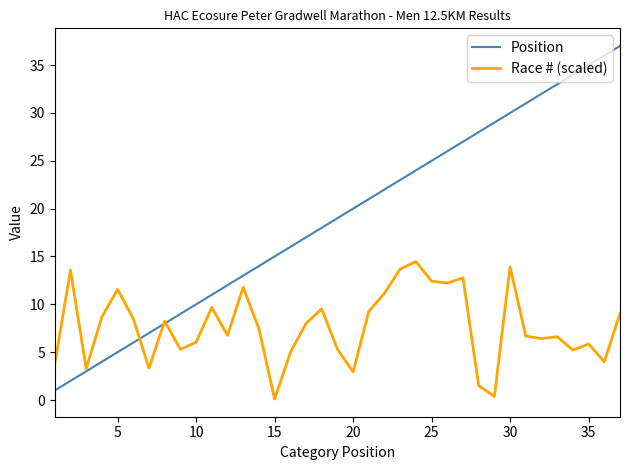

Which series has the largest total across all categories?

Position